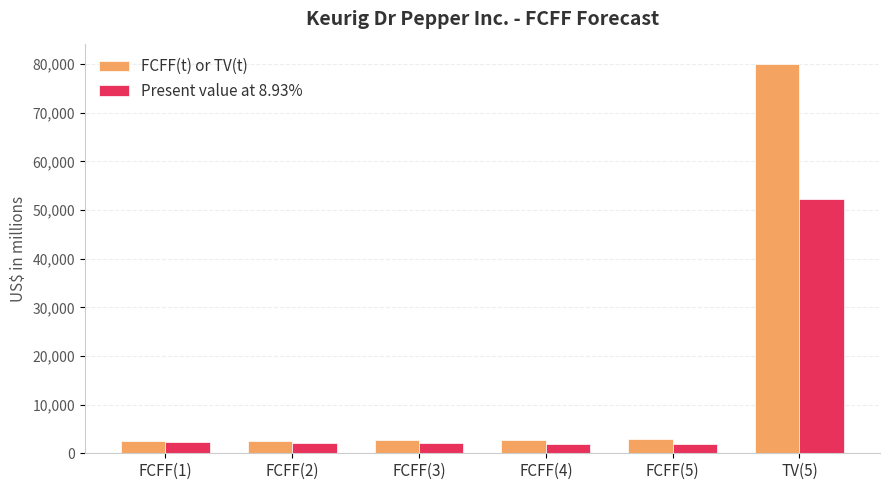

The value of FCFF(t) or TV(t) at FCFF(1) is 2531. True or false?

True